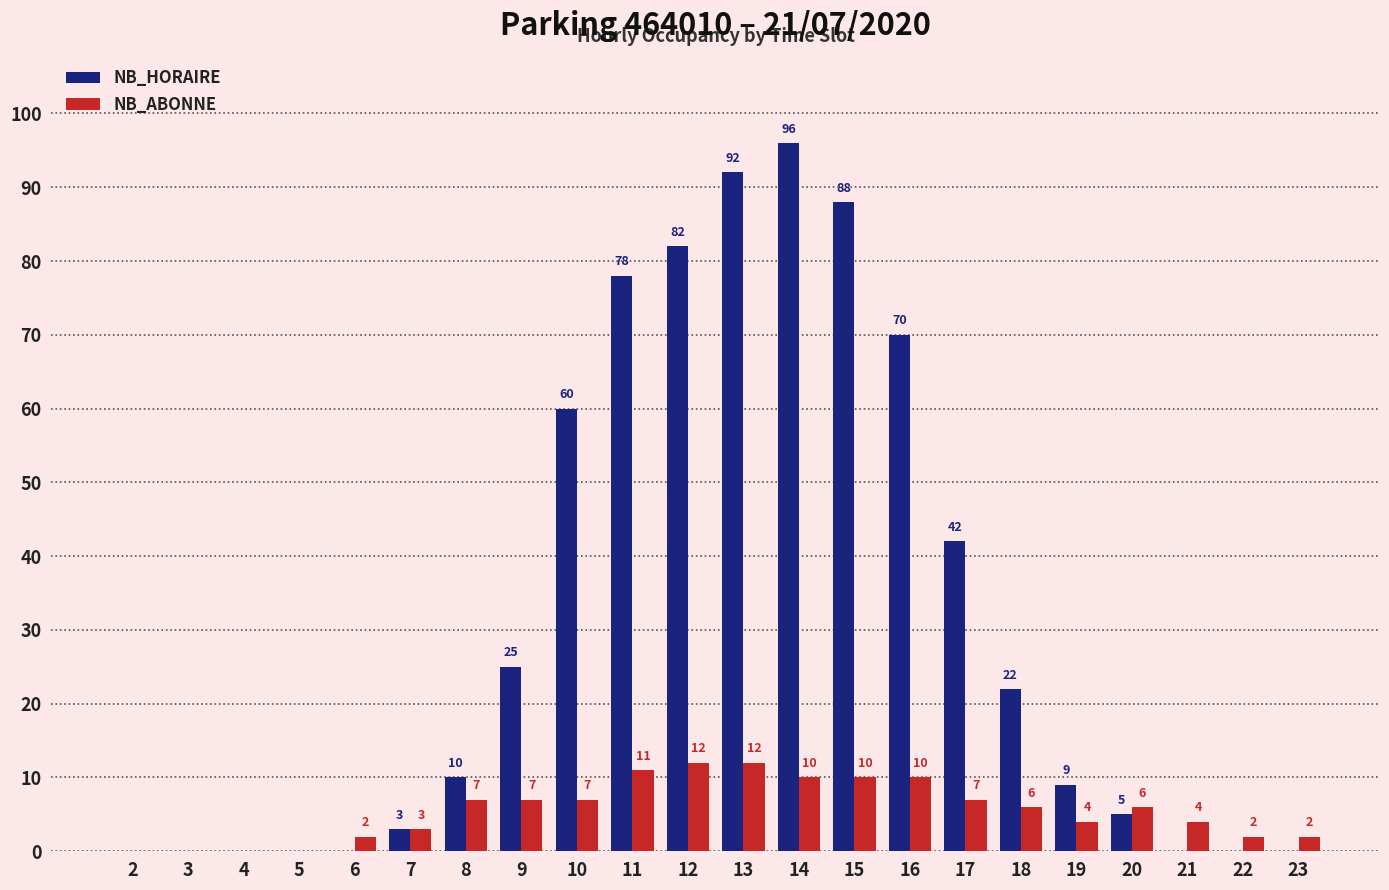

What is the average value of the NB_HORAIRE series?

31